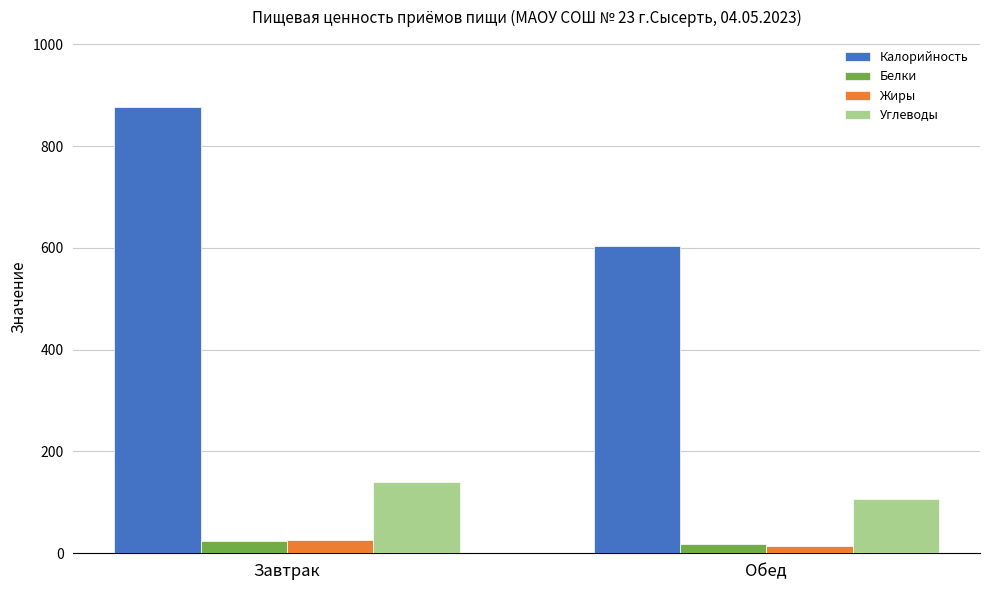

What is the sum of all Белки values?

42.6